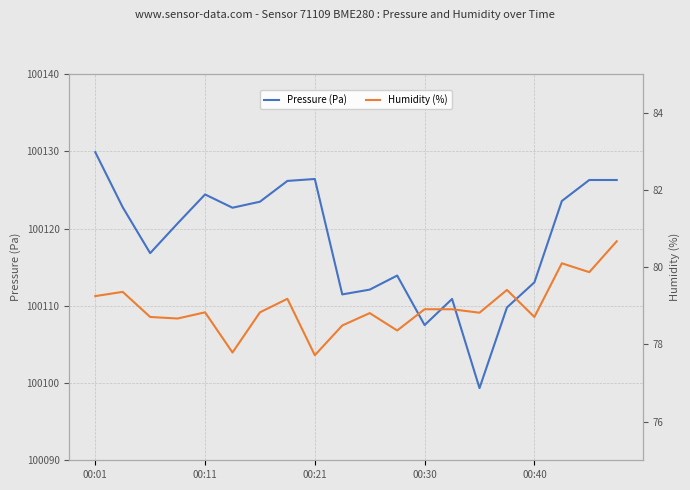

What are all the series names shown in the legend?

Pressure (Pa), Humidity (%)